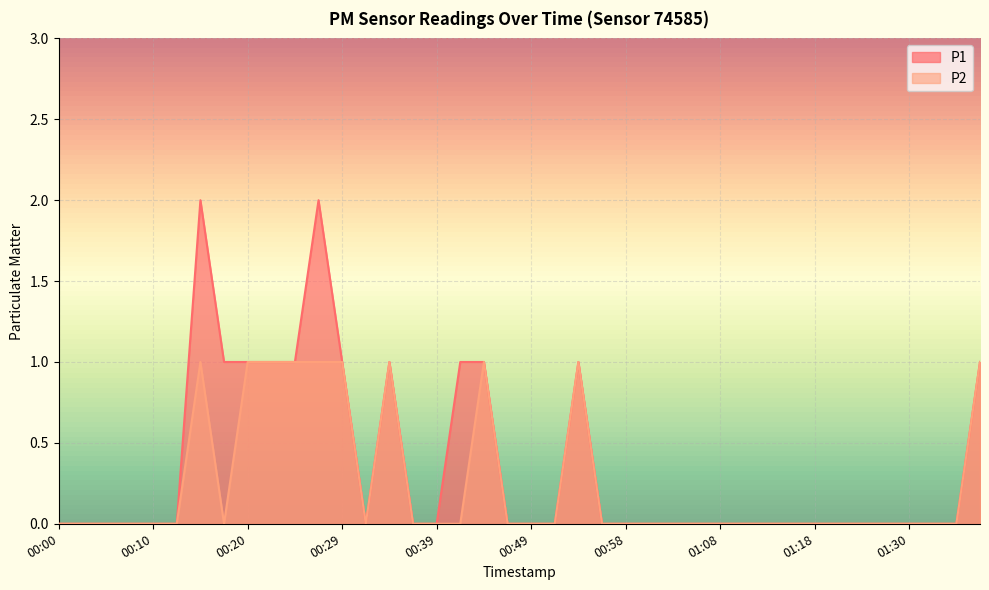

At which category is the sum across all series the highest?

00:15